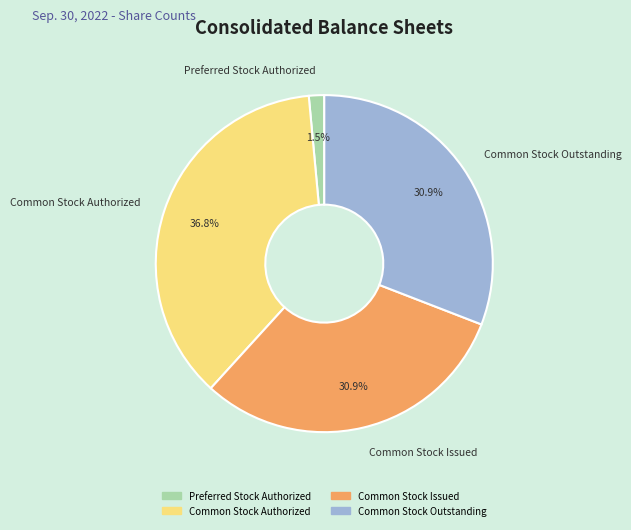

Between Preferred Stock Authorized and Common Stock Authorized, which is larger?

Common Stock Authorized